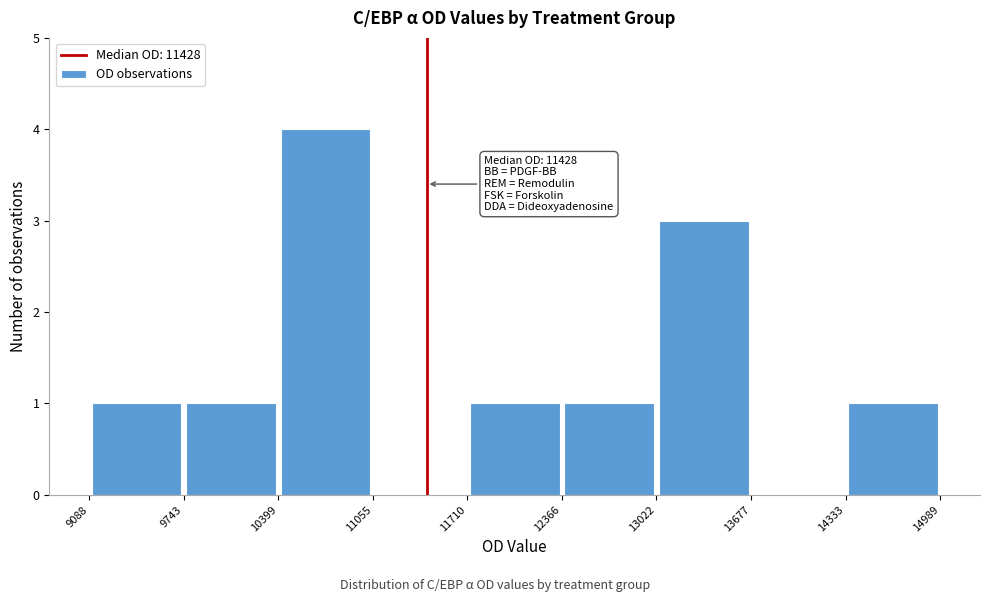

Over which range of the x-axis is the bar tallest?

10399 to 11055